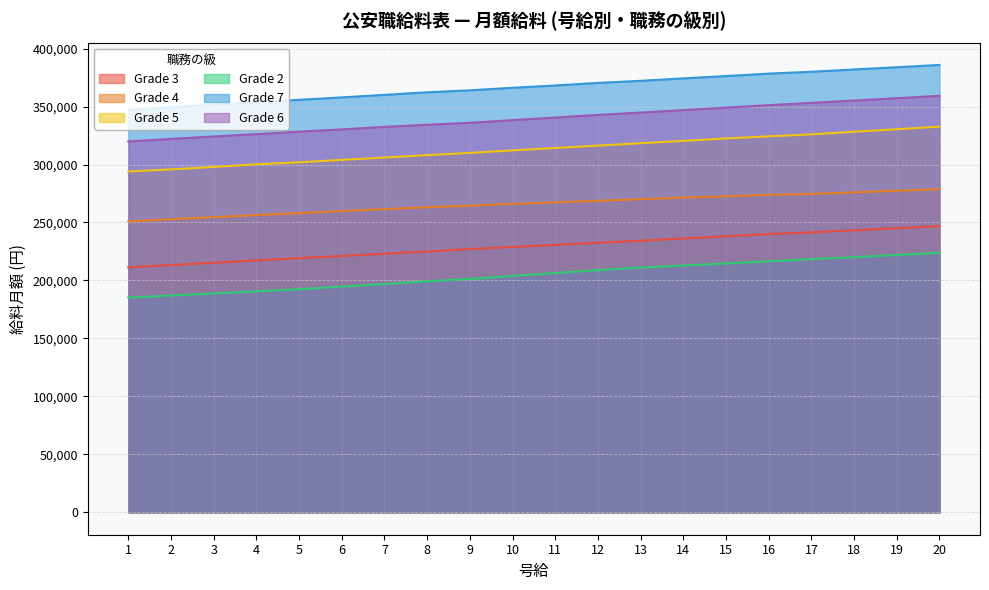

Is the value of Grade 5 at 7 greater than the value of Grade 7 at 7?

No